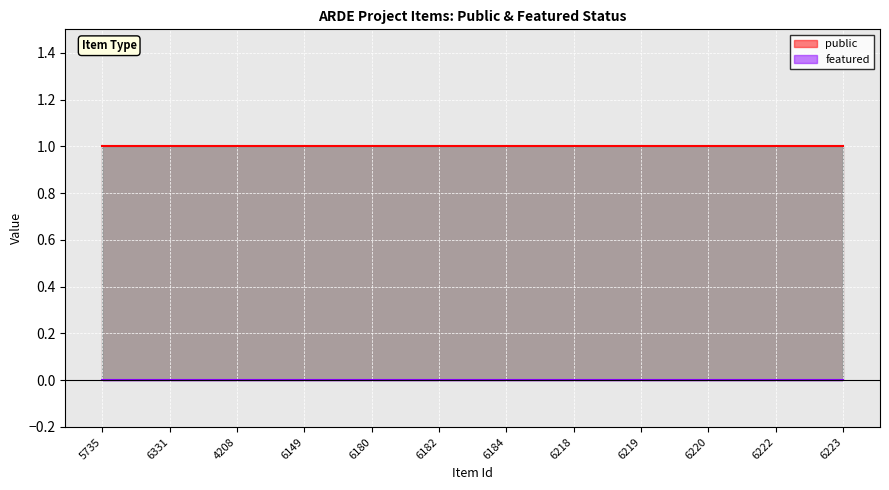

Is it true that public equals 1 at 6180?

False